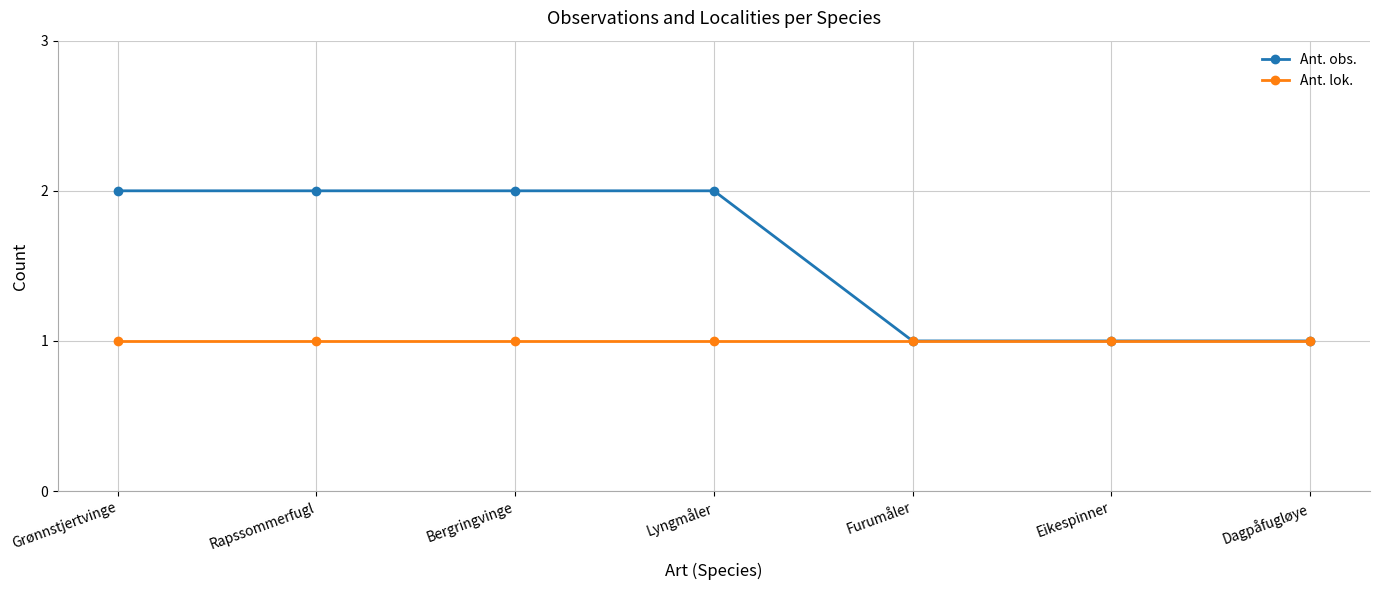

Is this an area chart (filled region under the line)?

No